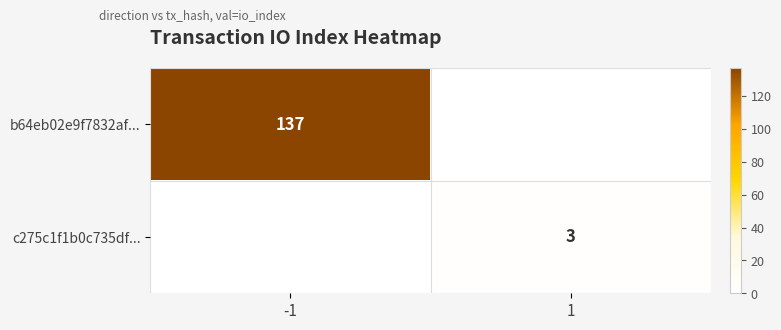

Is the value of b64eb02e9f7832af... at -1 greater than the value of c275c1f1b0c735df... at 1?

Yes